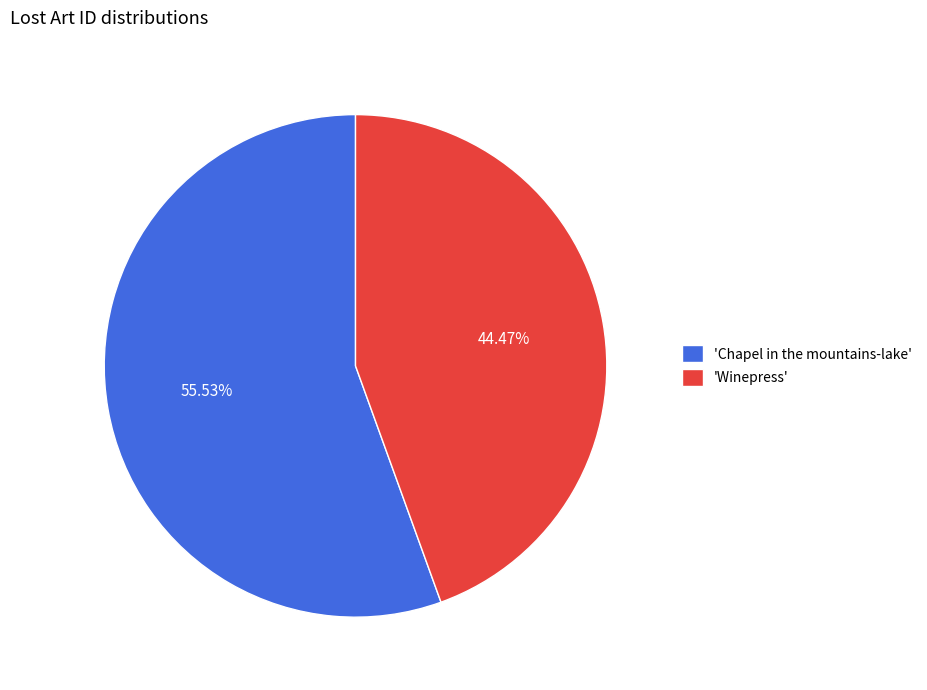

Rank the categories by value from highest to lowest.

'Chapel in the mountains-lake', 'Winepress'